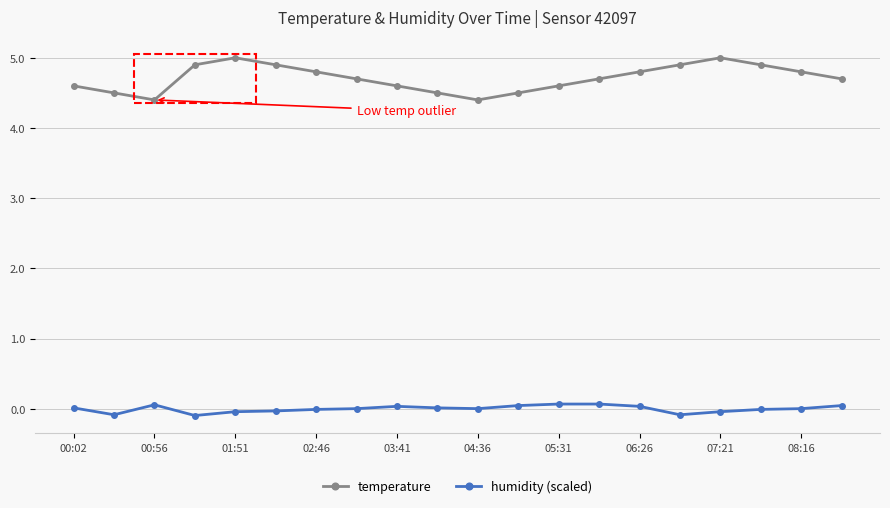

What is the value of the temperature point at the 13th from the left?

4.6